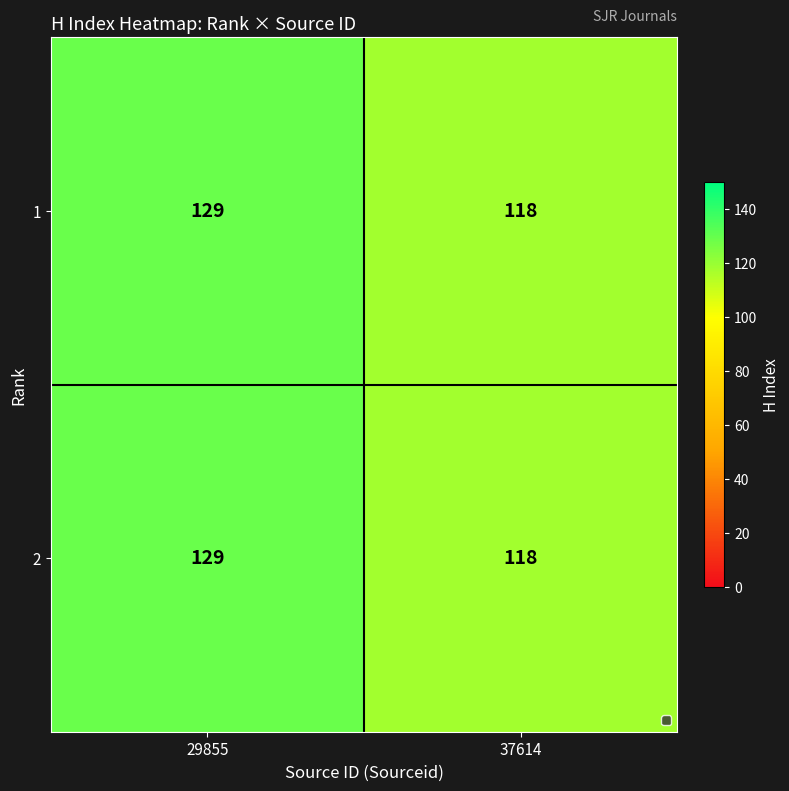

What is the difference between the 2 values at 29855 and 37614?

11